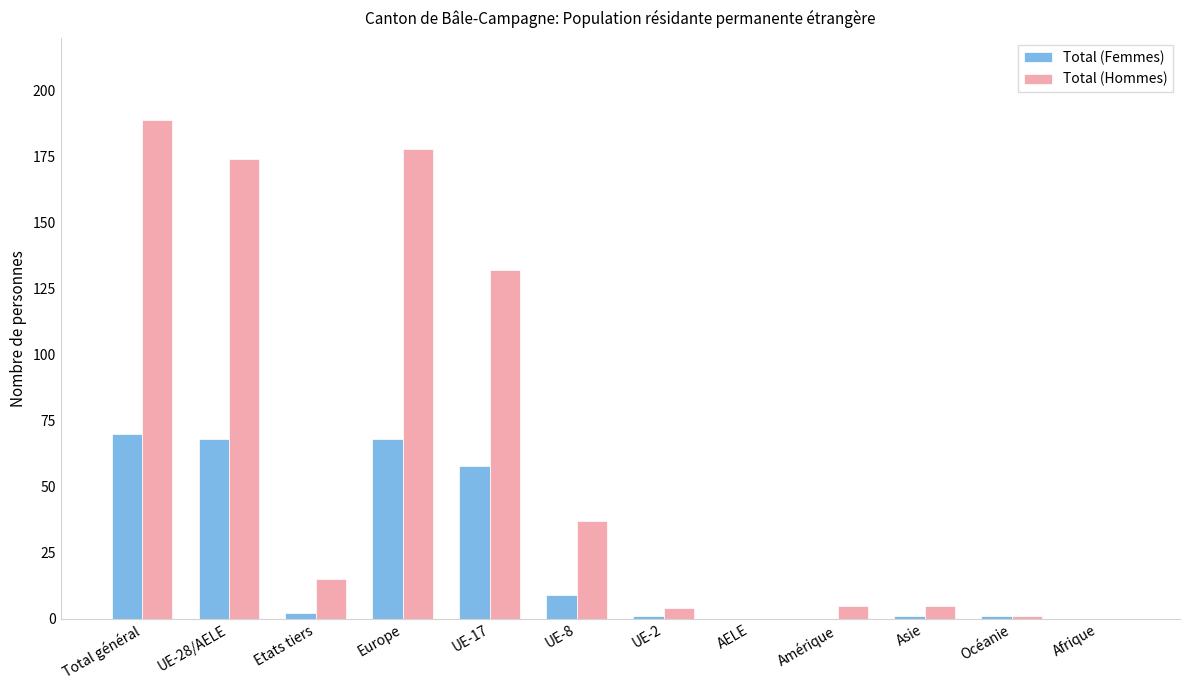

What is the difference between the Total (Femmes) values at Etats tiers and UE-28/AELE?

66